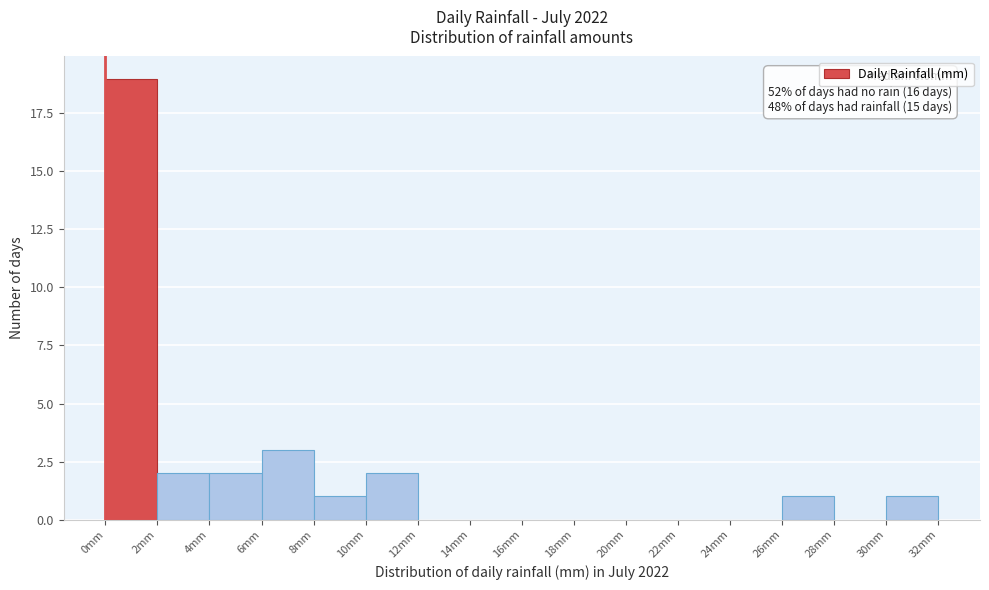

Which range on the x-axis has the tallest bar?

0 to 2